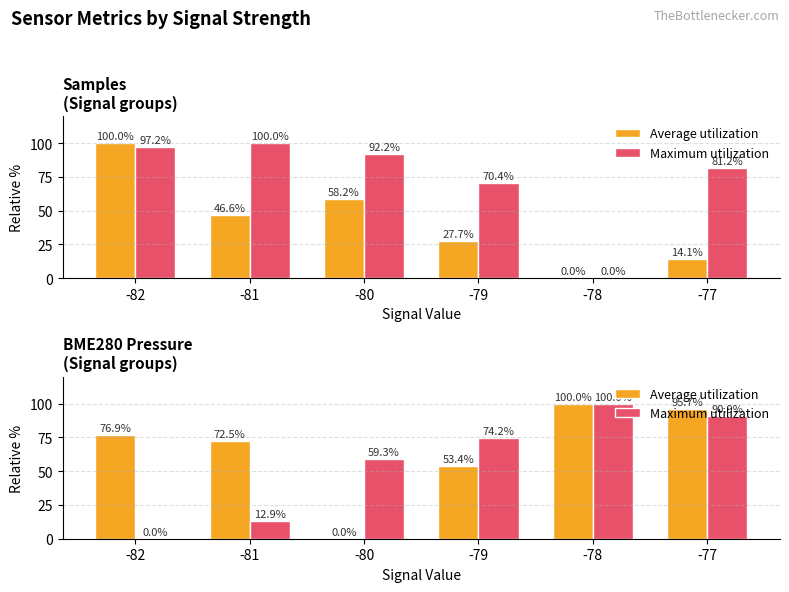

Reading left to right, extract all data points from this chart.

Average utilization: 76.9	72.5	0.0	53.4	100.0	95.7
Maximum utilization: 0.0	12.9	59.3	74.2	100.0	90.9